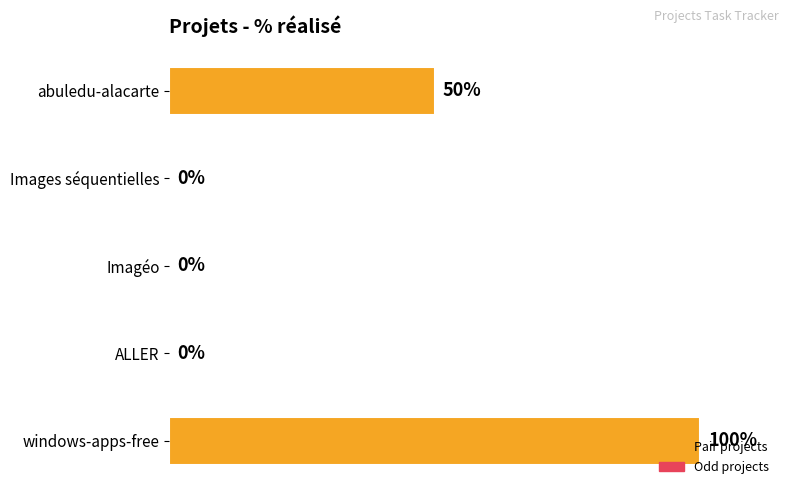

Which has a higher value, windows-apps-free or Images séquentielles?

windows-apps-free